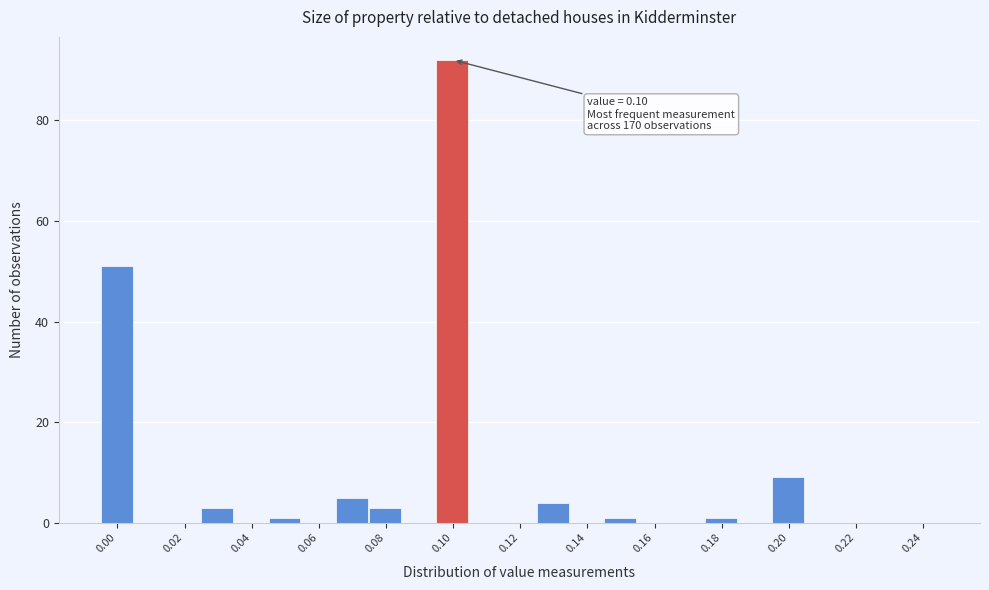

Over which range of the x-axis is the bar tallest?

0.095 to 0.105